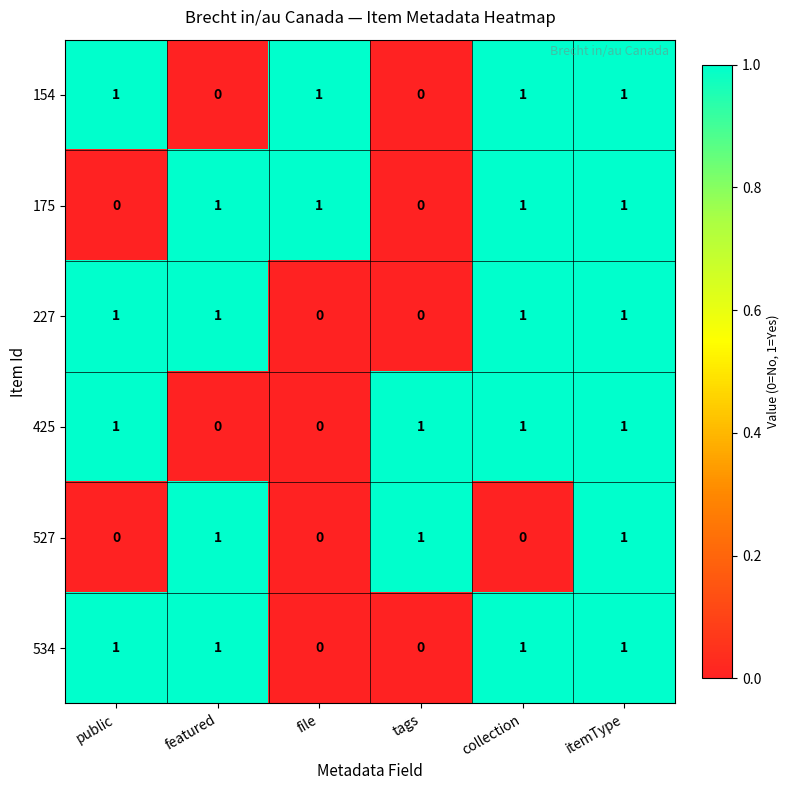

At how many categories does at least one series exceed 0?

6